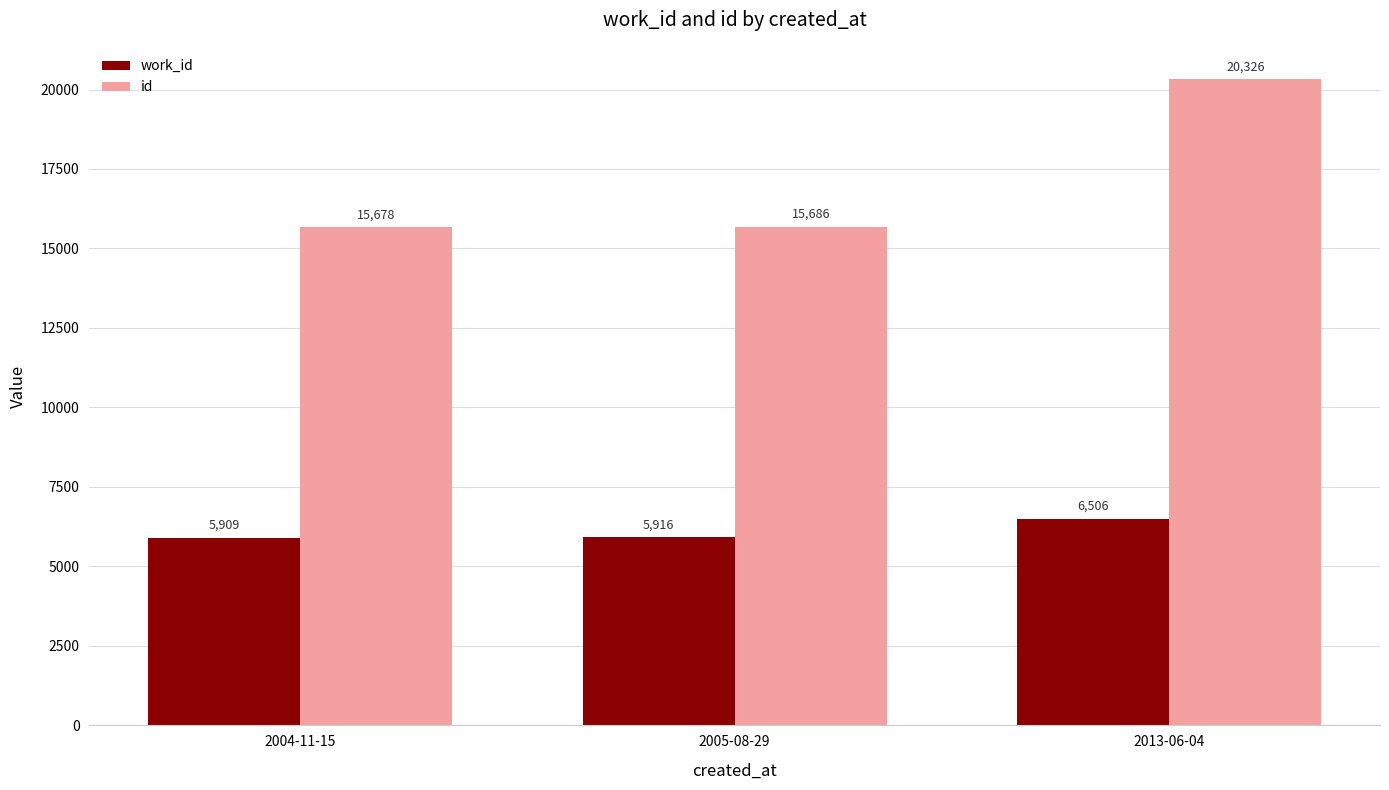

At which category is the sum across all series the highest?

2013-06-04